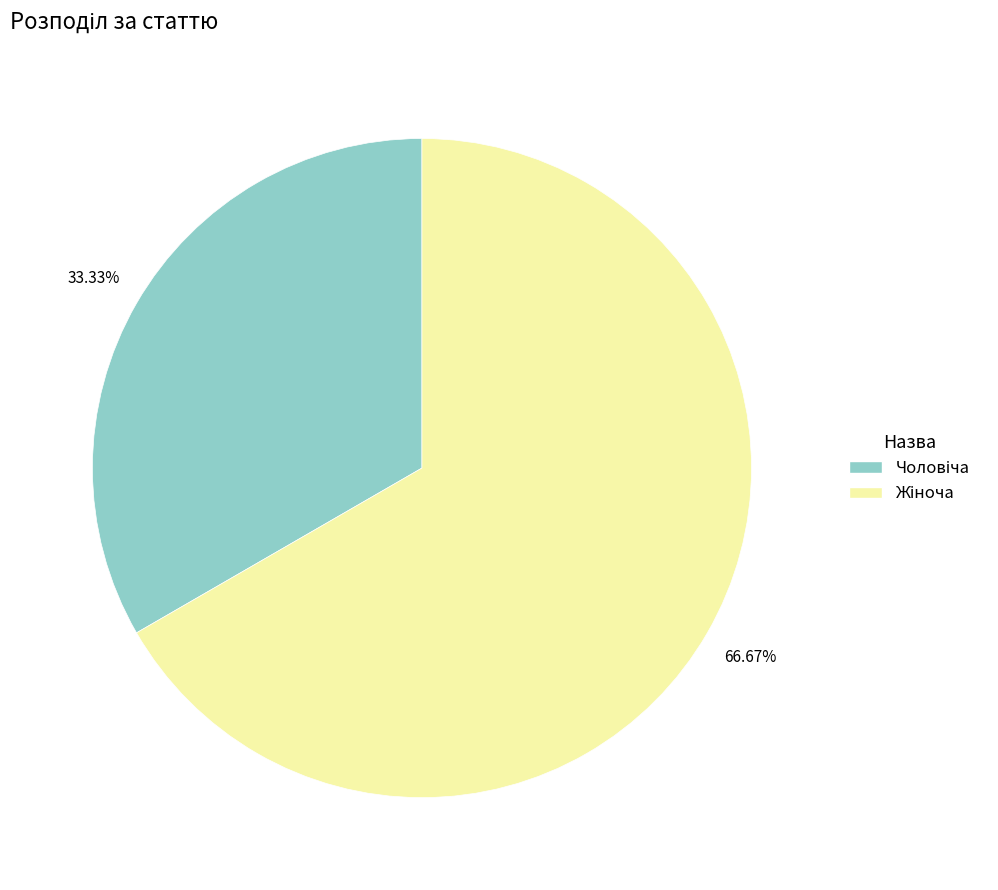

Does any single category account for the majority?

Yes